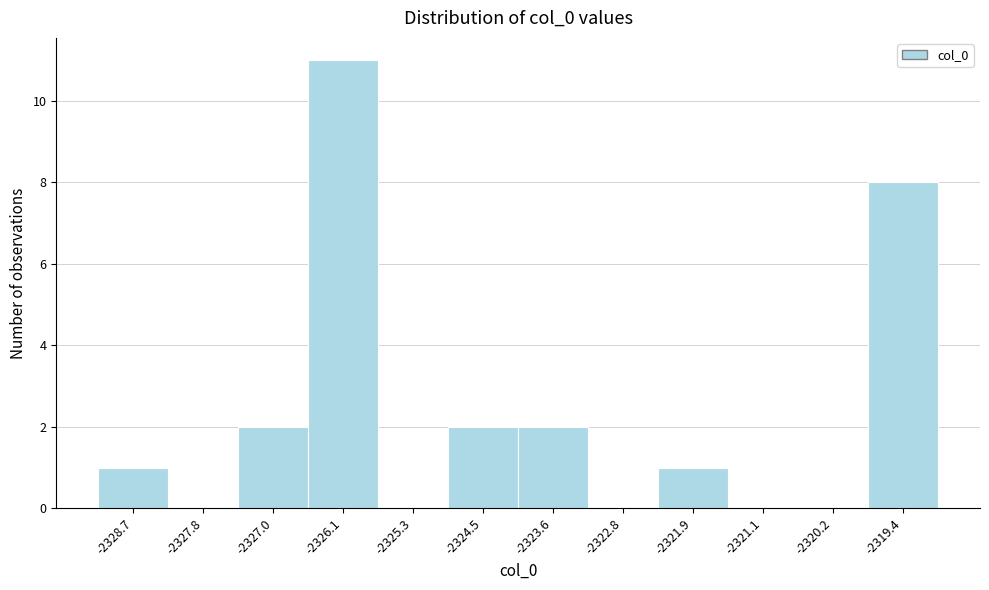

Reading left to right, list all the values displayed in this chart.

-2328.7=1	-2327.8=0	-2327.0=2	-2326.1=11	-2325.3=0	-2324.5=2	-2323.6=2	-2322.8=0	-2321.9=1	-2321.1=0	-2320.2=0	-2319.4=8